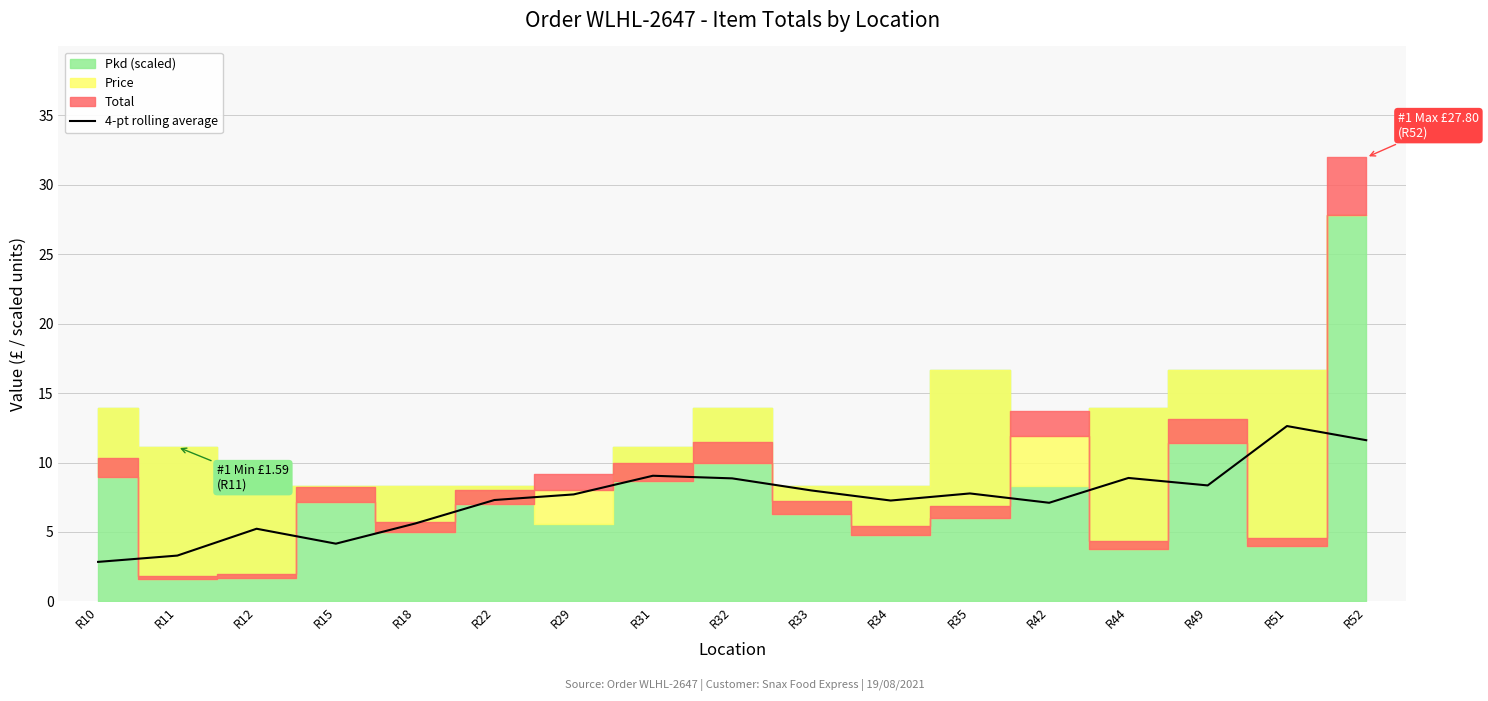

How many data points are less than 7?

5